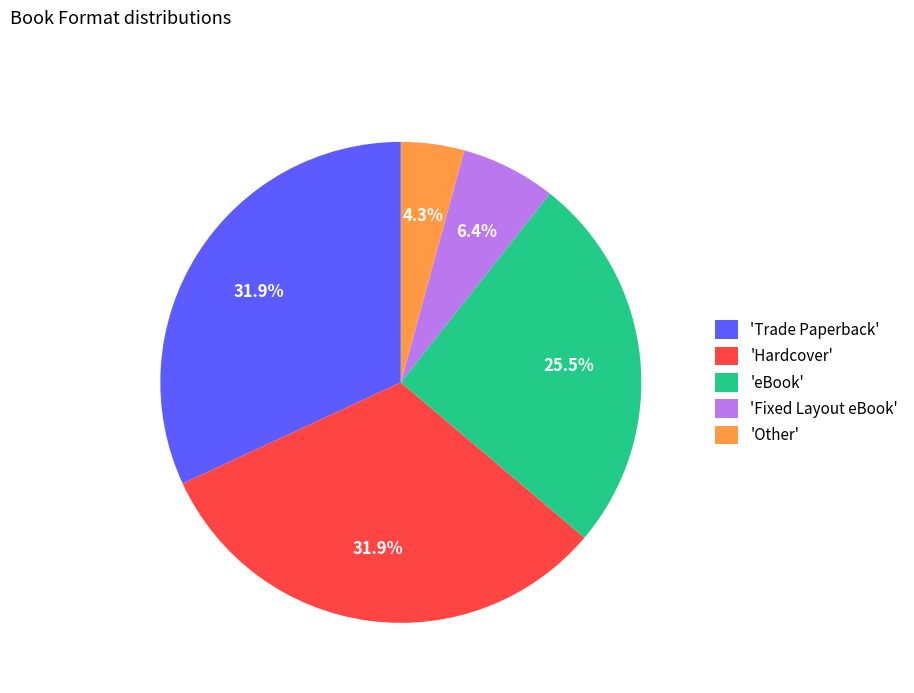

What is the ratio of the value at 'eBook' to the value at 'Fixed Layout eBook'?

4.0